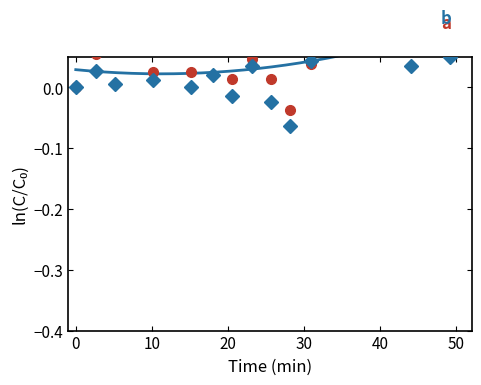

At how many categories does at least one series exceed 0?

18